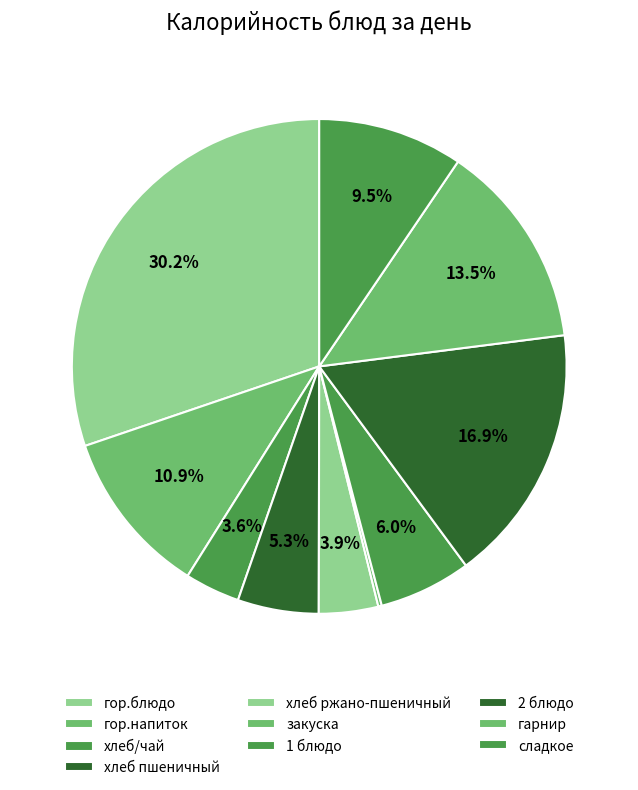

Rank the categories by value from highest to lowest.

гор.блюдо, 2 блюдо, гарнир, гор.напиток, сладкое, 1 блюдо, хлеб пшеничный, хлеб ржано-пшеничный, хлеб/чай, закуска